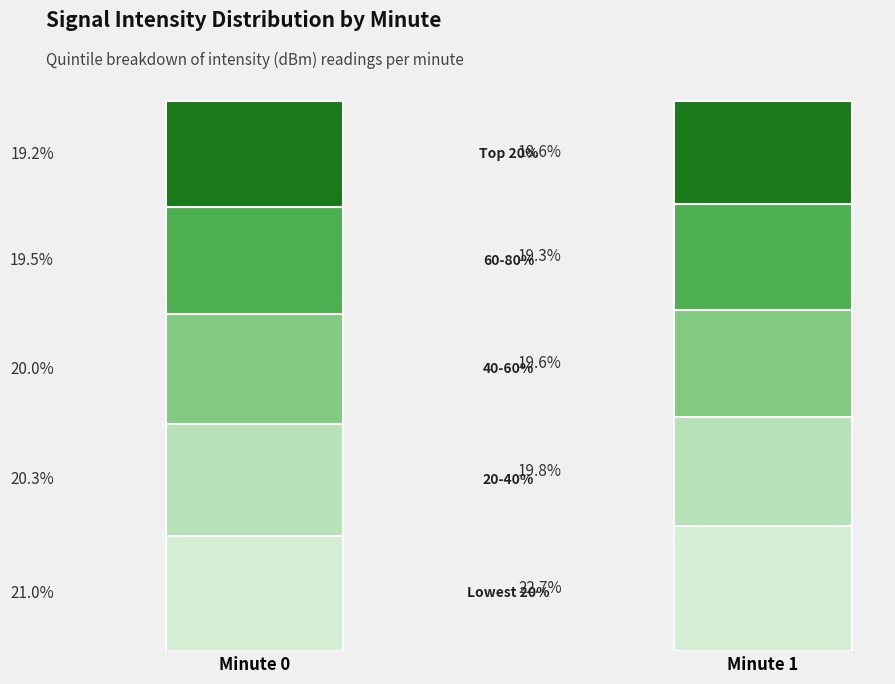

Does the chart contain any negative values?

No